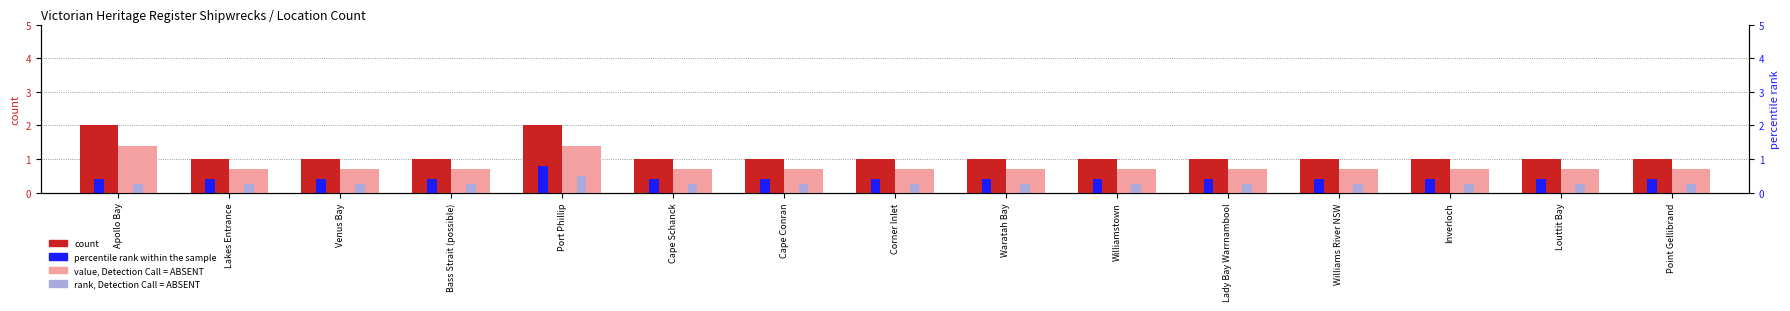

Reading left to right, what are all the values shown in this chart?

count: Apollo Bay=2.0	Lakes Entrance=1.0	Venus Bay=1.0	Bass Strait (possible)=1.0	Port Phillip=2.0	Cape Schanck=1.0	Cape Conran=1.0	Corner Inlet=1.0	Waratah Bay=1.0	Williamstown=1.0	Lady Bay Warrnambool=1.0	Williams River NSW=1.0	Inverloch=1.0	Louttit Bay=1.0	Point Gellibrand=1.0
percentile rank within the sample: Apollo Bay=0.4	Lakes Entrance=0.4	Venus Bay=0.4	Bass Strait (possible)=0.4	Port Phillip=0.8	Cape Schanck=0.4	Cape Conran=0.4	Corner Inlet=0.4	Waratah Bay=0.4	Williamstown=0.4	Lady Bay Warrnambool=0.4	Williams River NSW=0.4	Inverloch=0.4	Louttit Bay=0.4	Point Gellibrand=0.4
value, Detection Call = ABSENT: Apollo Bay=1.4	Lakes Entrance=0.7	Venus Bay=0.7	Bass Strait (possible)=0.7	Port Phillip=1.4	Cape Schanck=0.7	Cape Conran=0.7	Corner Inlet=0.7	Waratah Bay=0.7	Williamstown=0.7	Lady Bay Warrnambool=0.7	Williams River NSW=0.7	Inverloch=0.7	Louttit Bay=0.7	Point Gellibrand=0.7
rank, Detection Call = ABSENT: Apollo Bay=0.2	Lakes Entrance=0.2	Venus Bay=0.2	Bass Strait (possible)=0.2	Port Phillip=0.5	Cape Schanck=0.2	Cape Conran=0.2	Corner Inlet=0.2	Waratah Bay=0.2	Williamstown=0.2	Lady Bay Warrnambool=0.2	Williams River NSW=0.2	Inverloch=0.2	Louttit Bay=0.2	Point Gellibrand=0.2